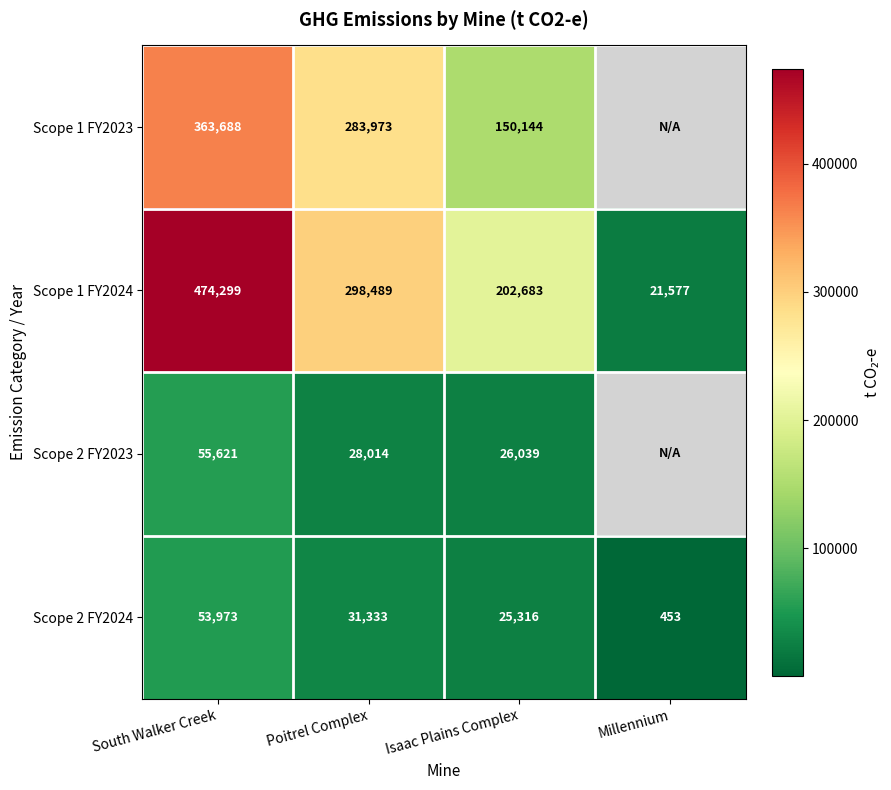

At Poitrel Complex, list the series in order from largest to smallest.

Scope 1 FY2024, Scope 1 FY2023, Scope 2 FY2024, Scope 2 FY2023